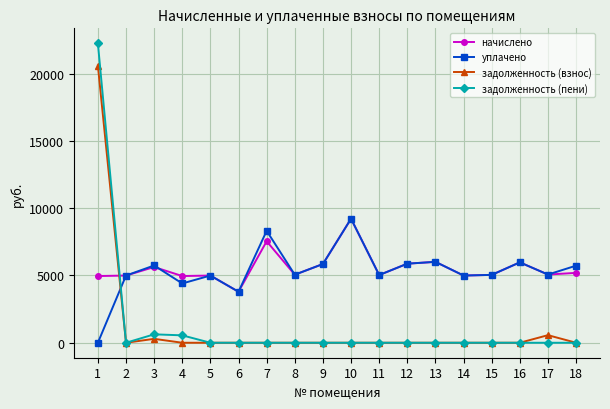

Where do уплачено and задолженность (пени) first cross each other?

1 and 2